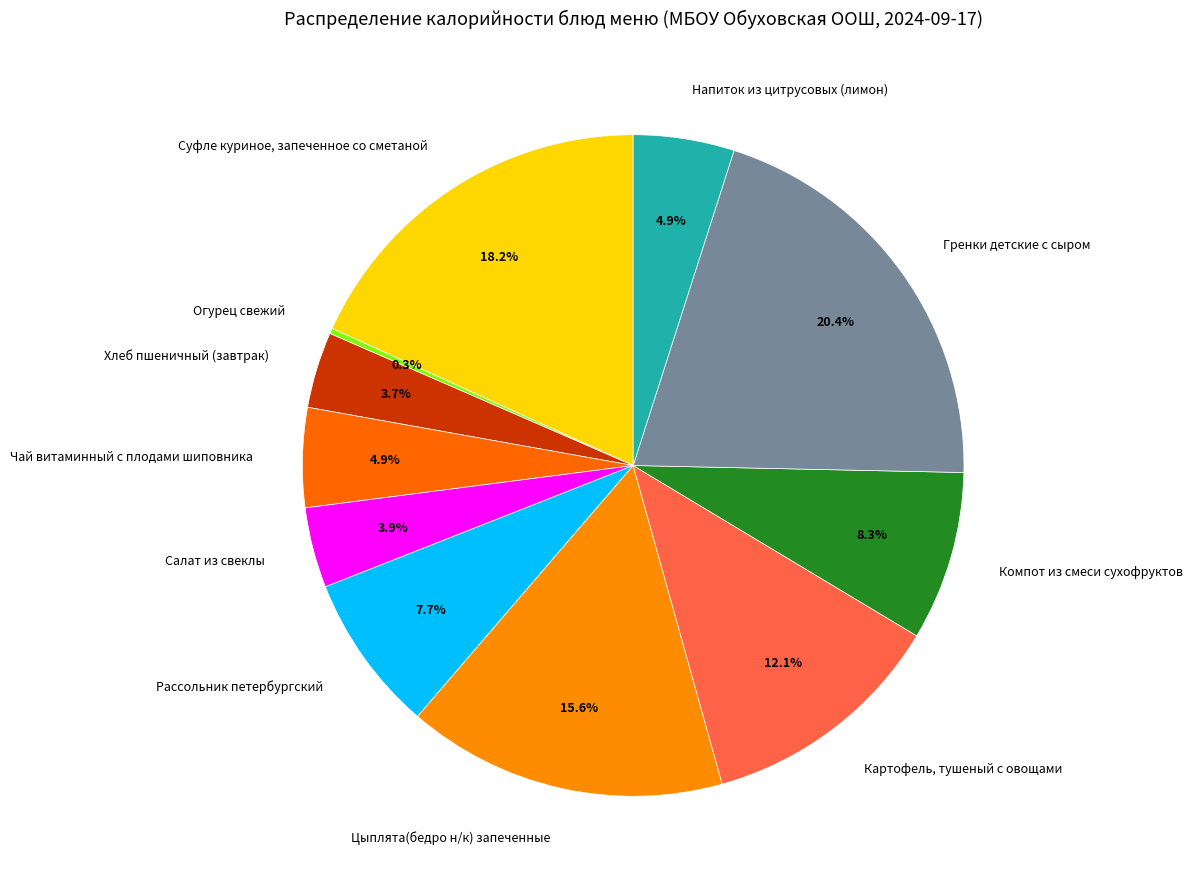

Does Салат из свеклы account for over 50% of the chart?

No